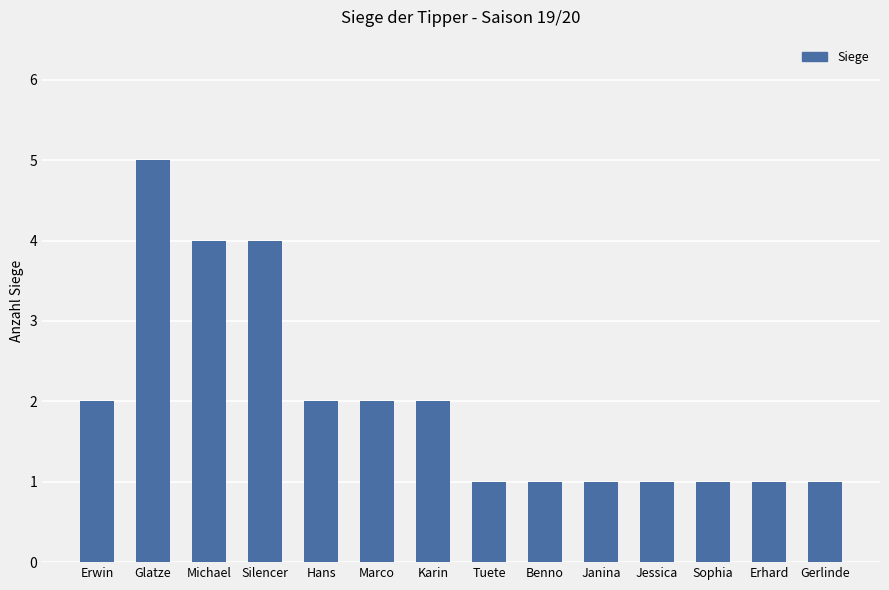

How many values are below 2?

7